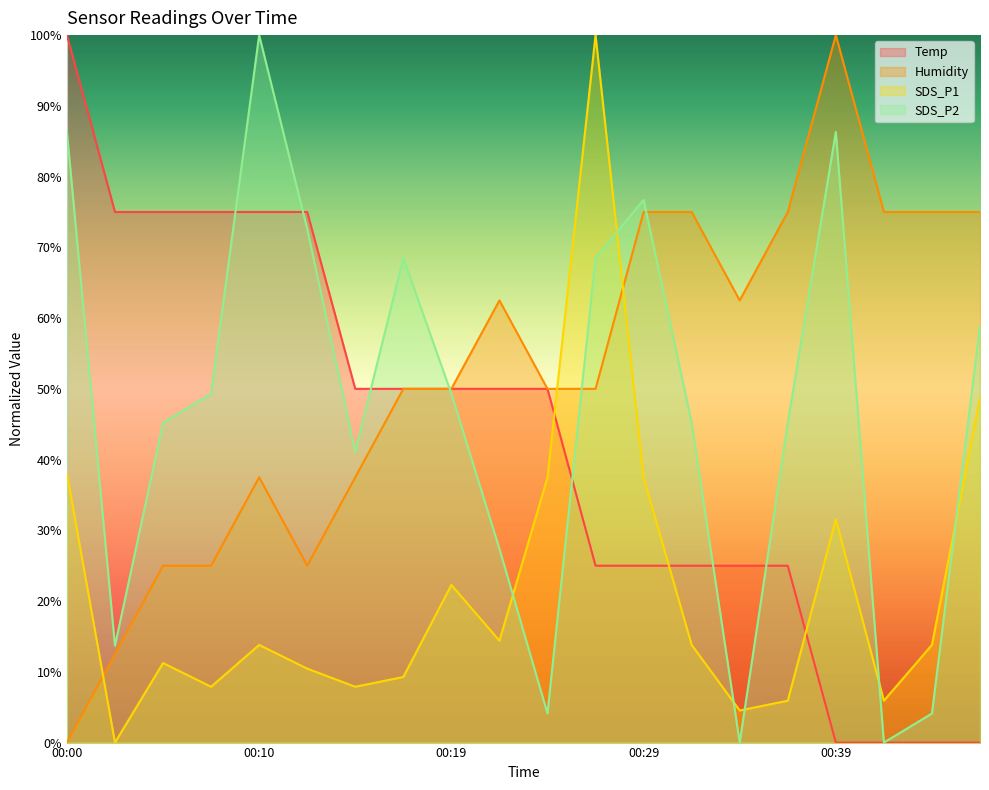

At which label does SDS_P2 first exceed 49?

00:00